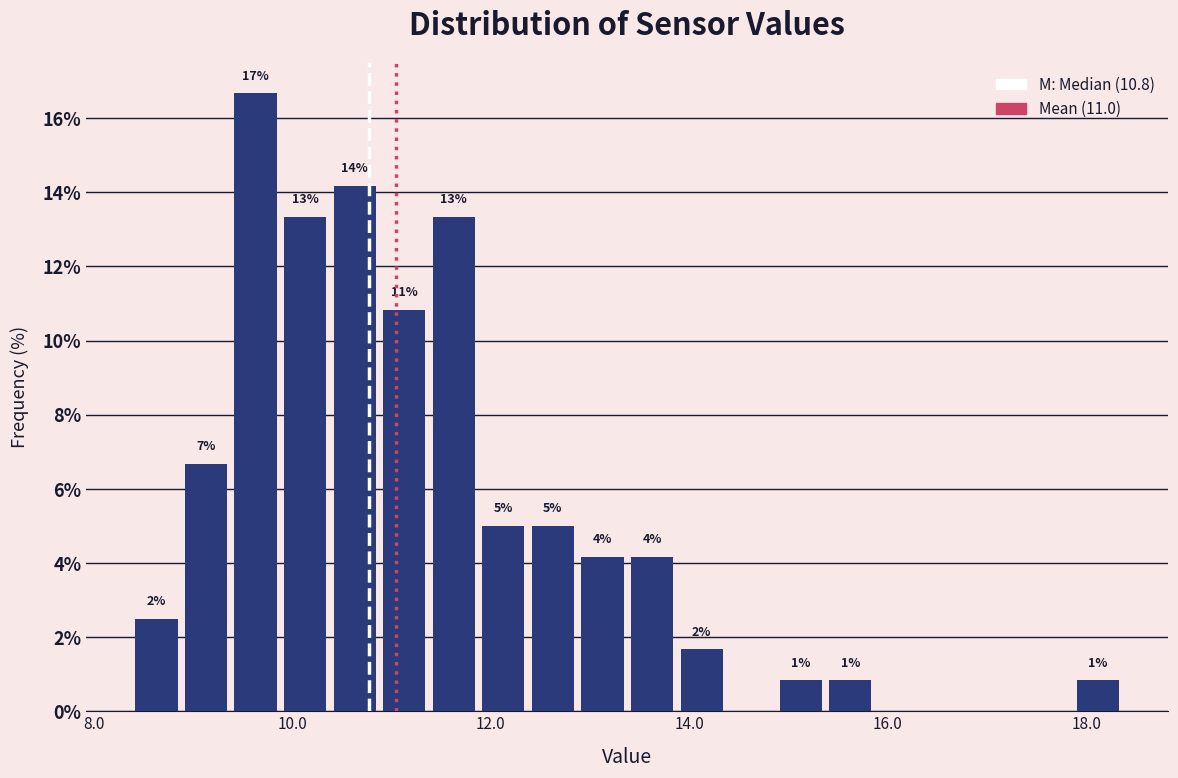

Read against the x-axis, roughly where is the centre of the tallest bar?

9.6